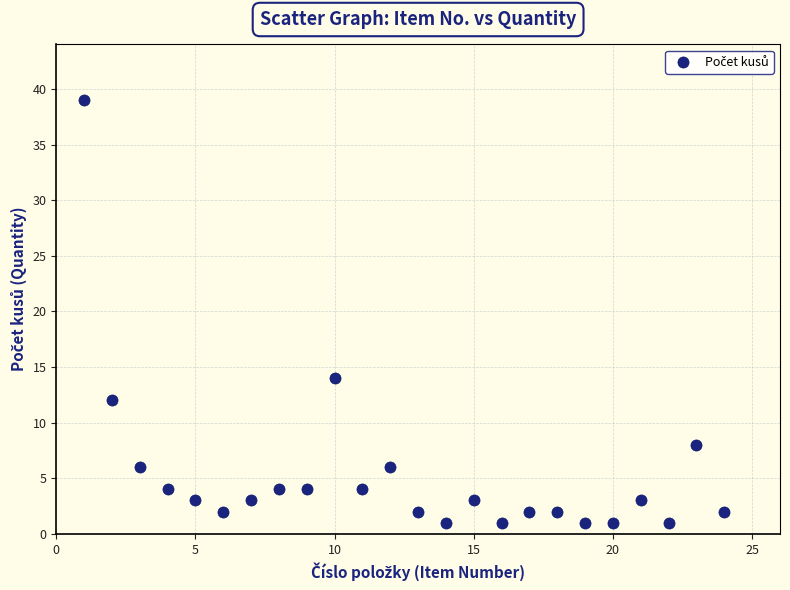

What Y value in the scatter plot is closest to 20?

14